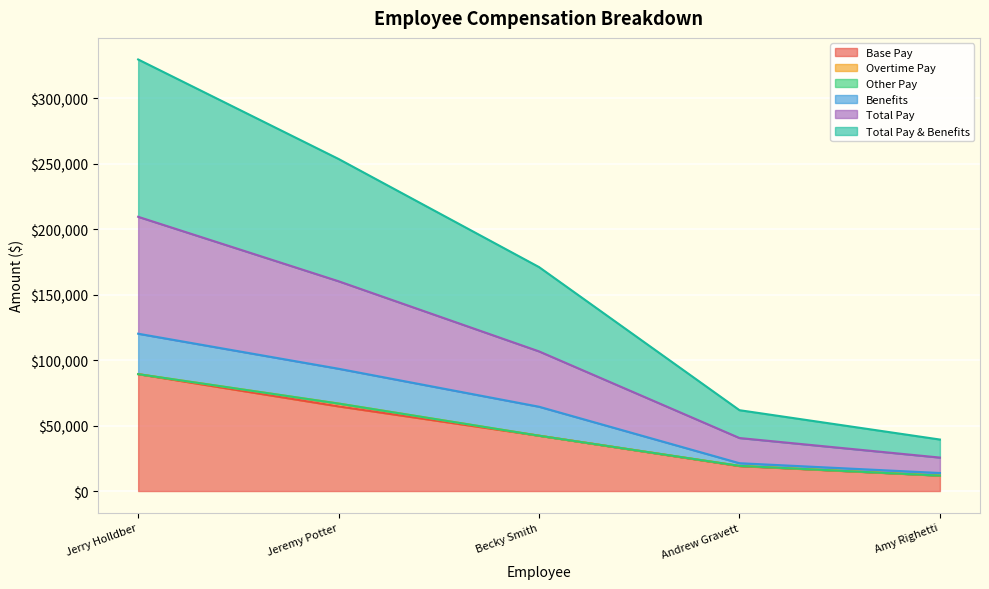

The Total Pay & Benefits series shows 21851 at Amy Righetti. True or false?

False